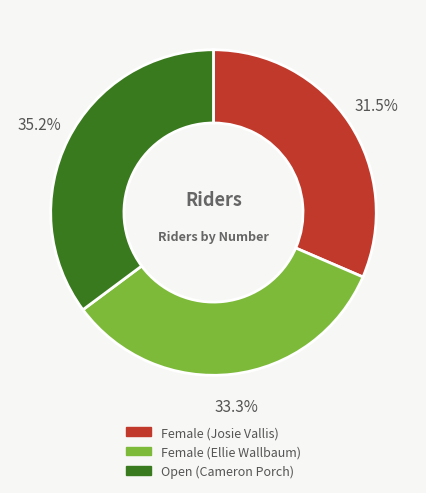

To the nearest percent, what is the difference between the largest and smallest slice percentages?

4%